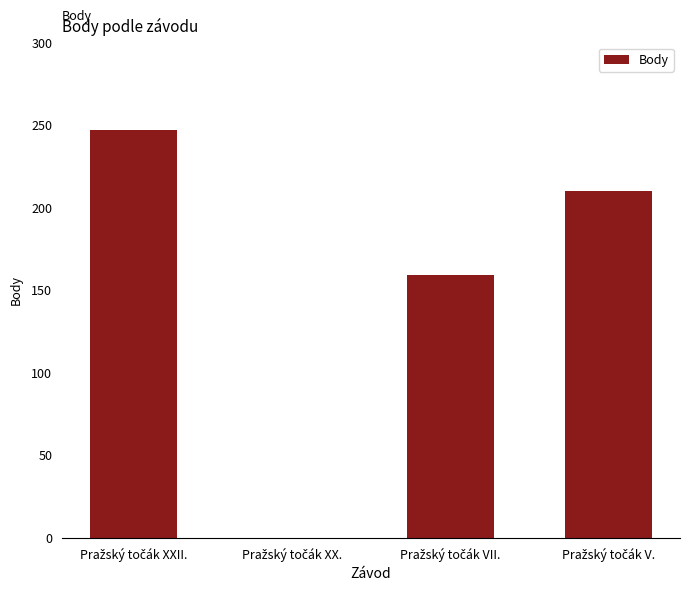

What is the maximum value shown in the chart?

247